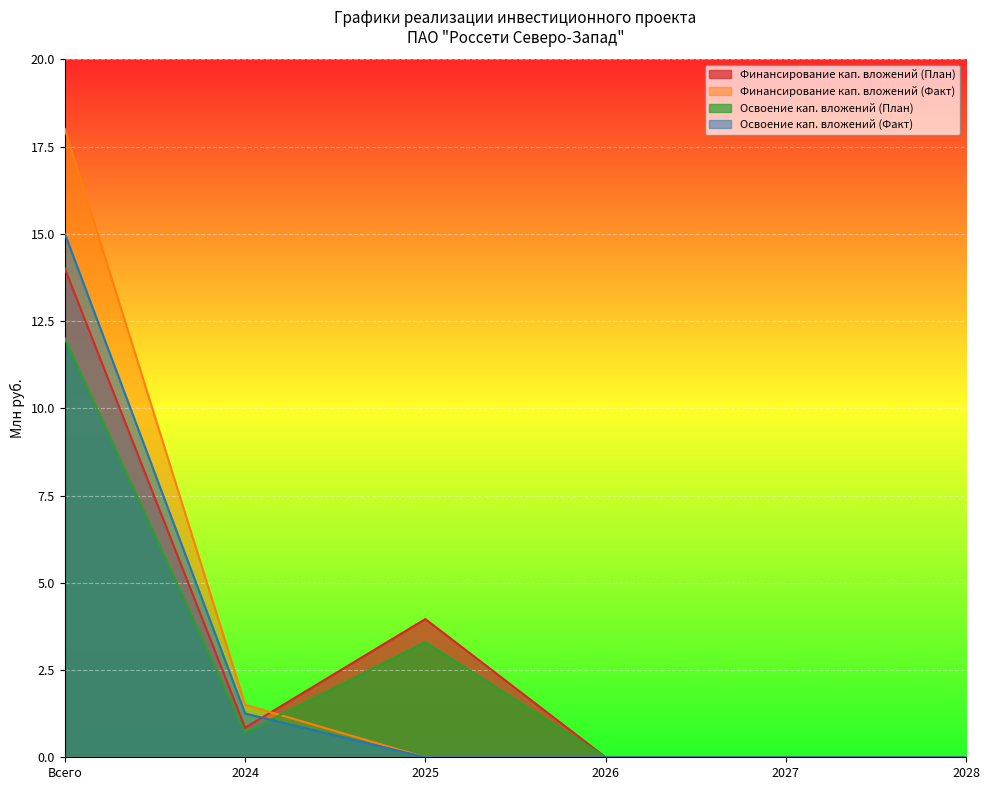

In Освоение кап. вложений (План), how many points are lower than both neighbors (excluding endpoints)?

1